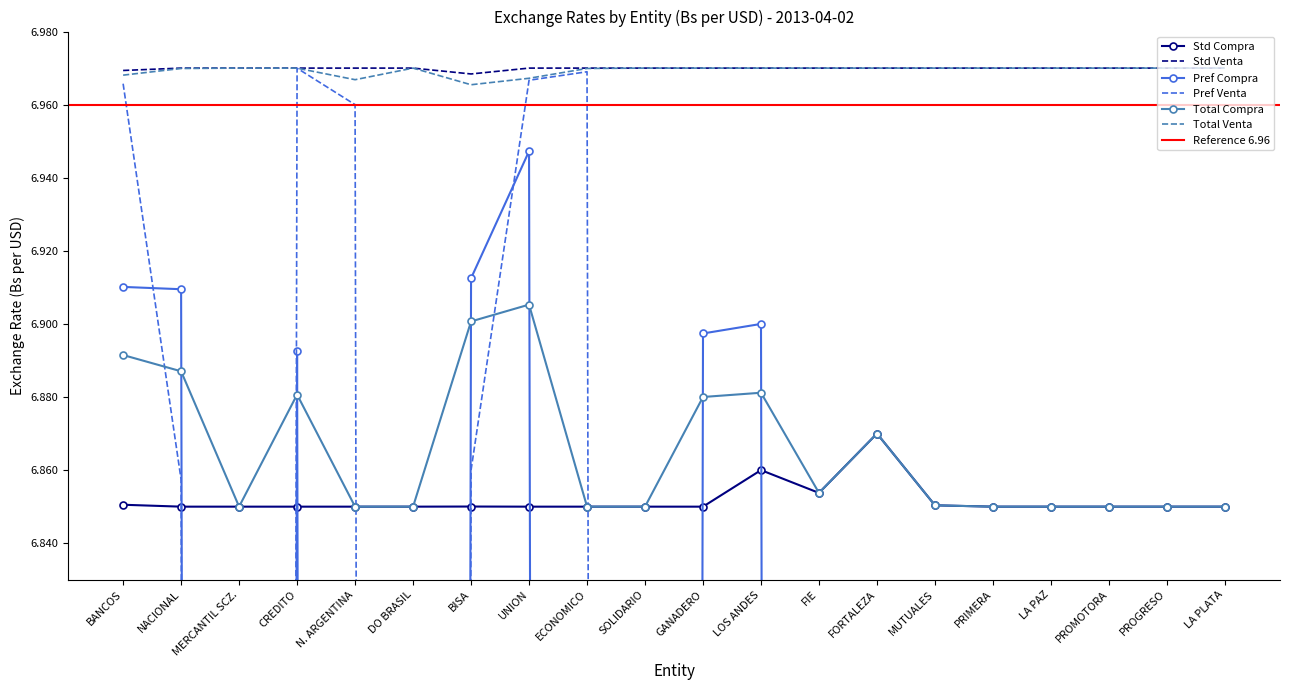

True or false: Std Venta has more than 0 points higher than both neighbors.

True